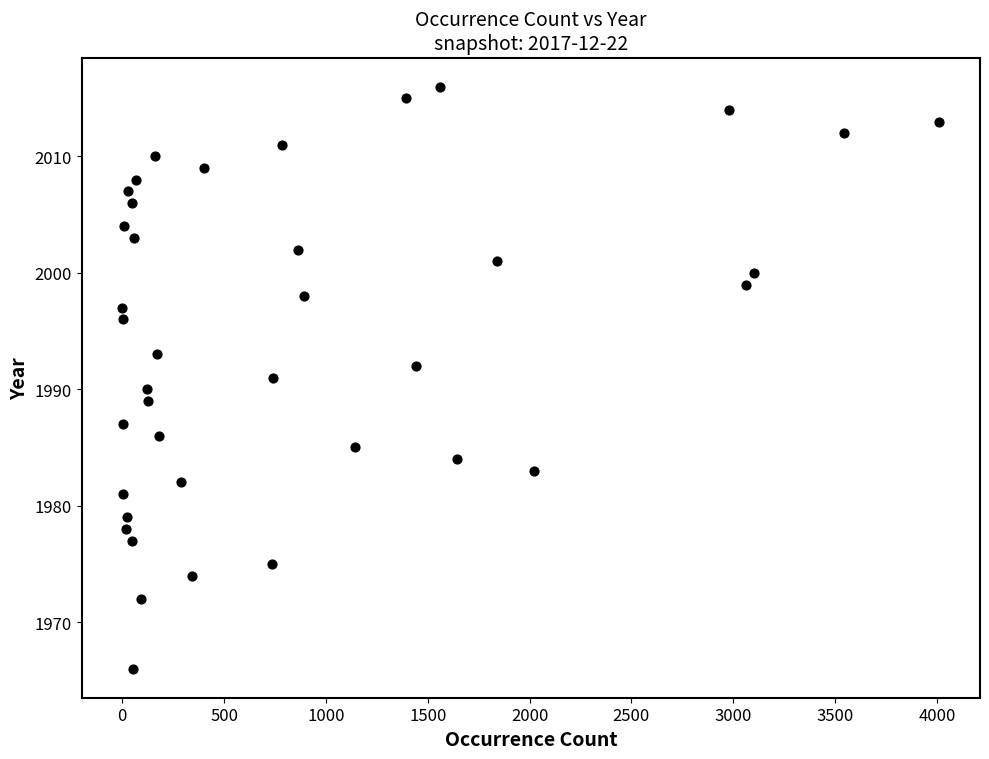

What is the range of Y values (max minus min)?

50